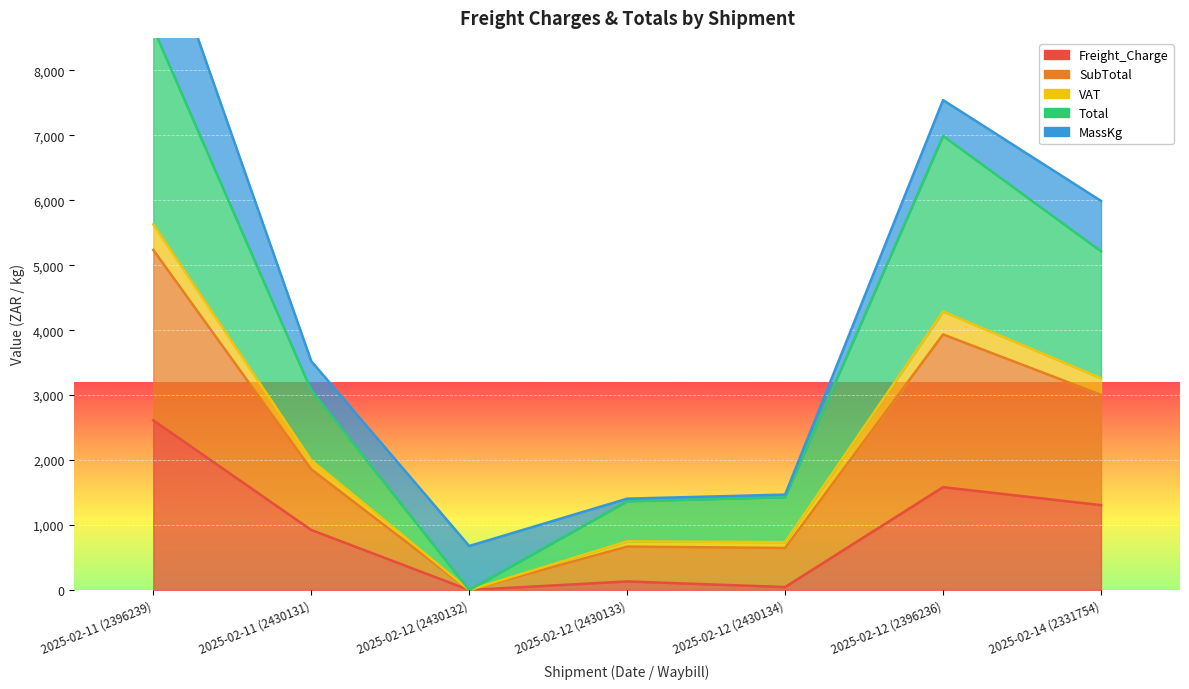

List the labels in order of VAT value, largest first.

2025-02-11 (2396239), 2025-02-12 (2396236), 2025-02-14 (2331754), 2025-02-11 (2430131), 2025-02-12 (2430133), 2025-02-12 (2430134), 2025-02-12 (2430132)